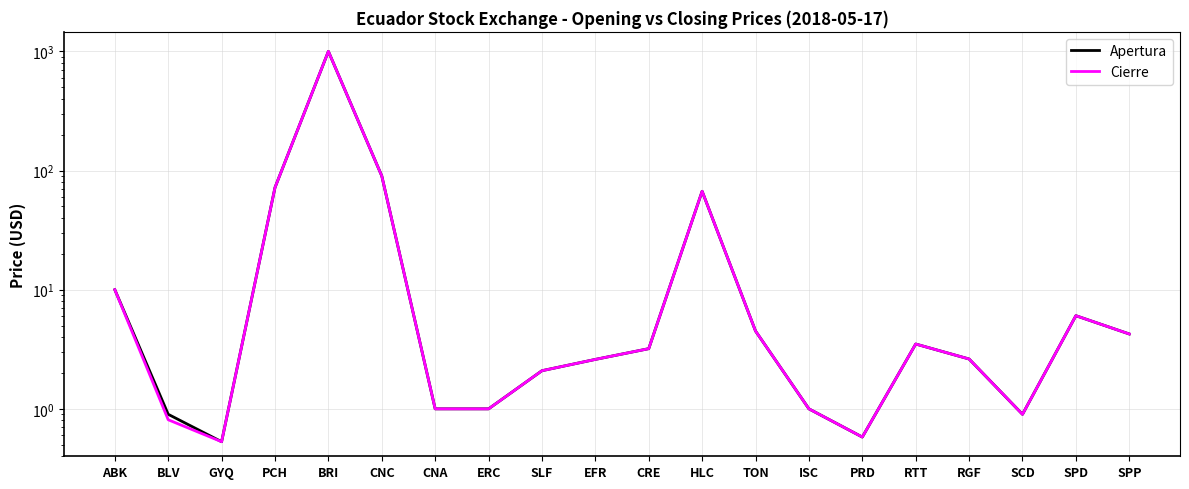

Reading left to right, what are all the values shown in this chart?

Apertura: ABK=10.0	BLV=0.9	GYQ=0.5	PCH=72.0	BRI=1000.0	CNC=90.0	CNA=1.0	ERC=1.0	SLF=2.1	EFR=2.6	CRE=3.2	HLC=67.0	TON=4.5	ISC=1.0	PRD=0.6	RTT=3.5	RGF=2.6	SCD=0.9	SPD=6.0	SPP=4.2
Cierre: ABK=10.0	BLV=0.8	GYQ=0.5	PCH=72.0	BRI=1000.0	CNC=90.0	CNA=1.0	ERC=1.0	SLF=2.1	EFR=2.6	CRE=3.2	HLC=67.0	TON=4.5	ISC=1.0	PRD=0.6	RTT=3.5	RGF=2.6	SCD=0.9	SPD=6.0	SPP=4.2